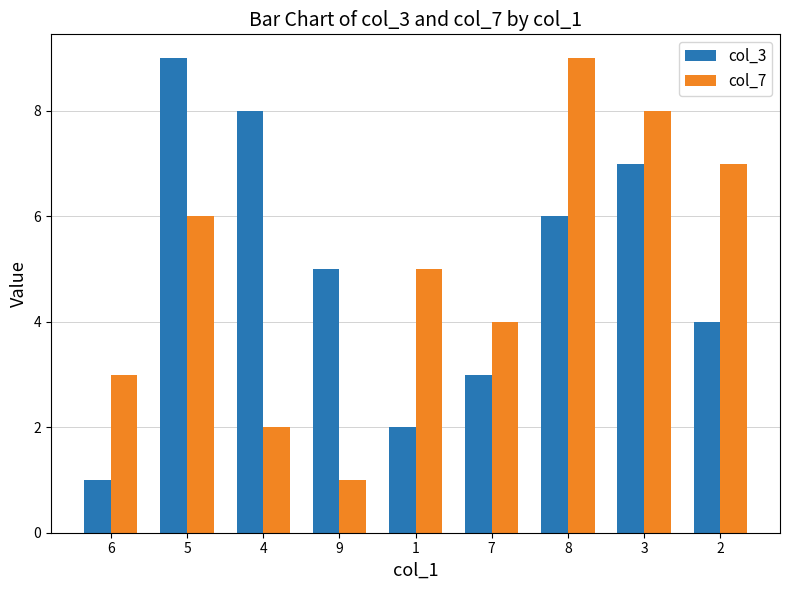

What is the maximum value shown in the chart?

9